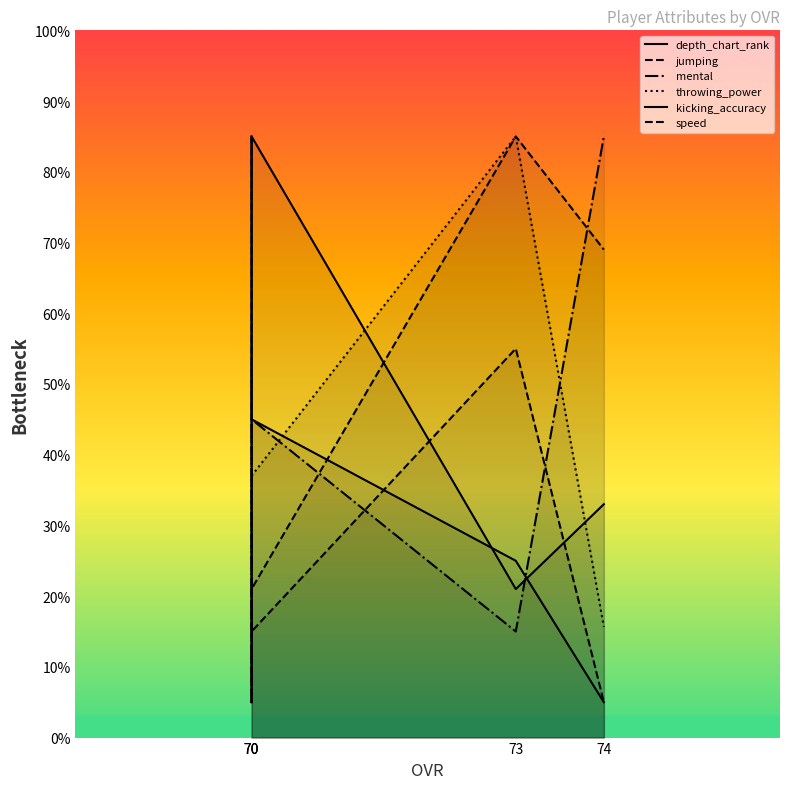

Rank the categories by throwing_power value from lowest to highest.

70, 74, 70, 70, 73